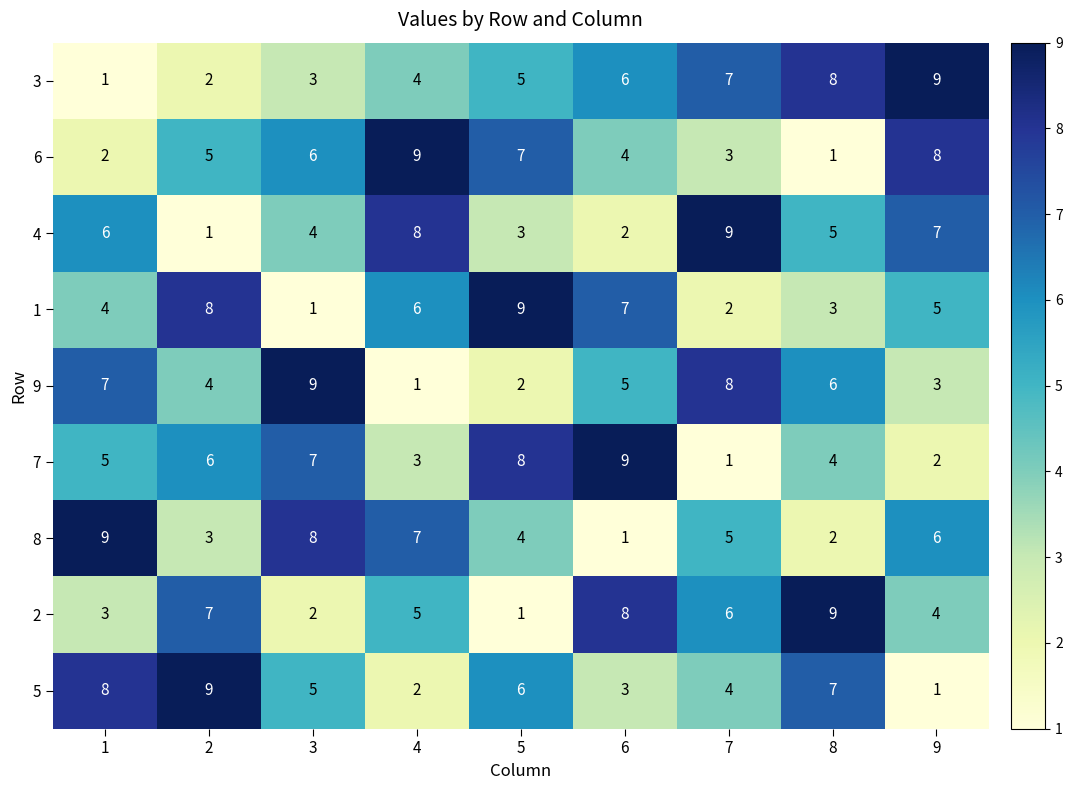

What is the average value of the 8 series?

5